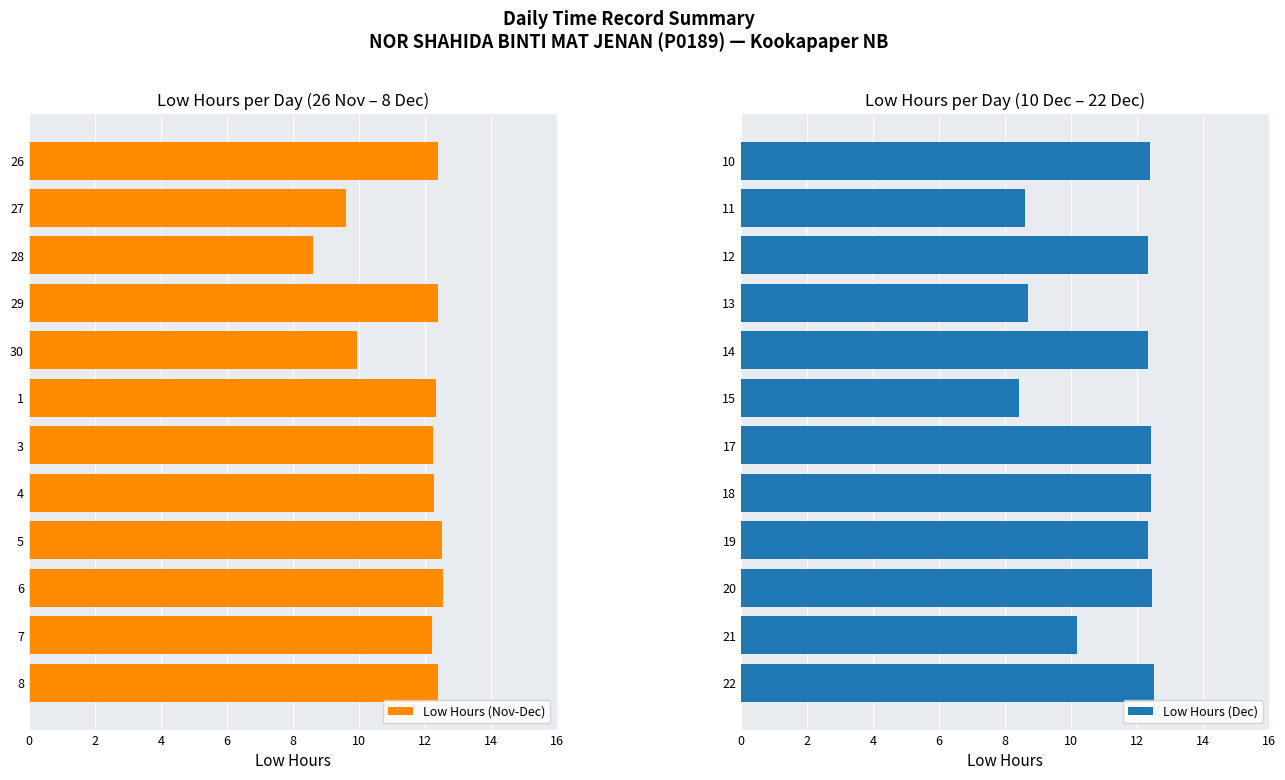

Which series has the widest spread of values?

Low Hours (Dec)